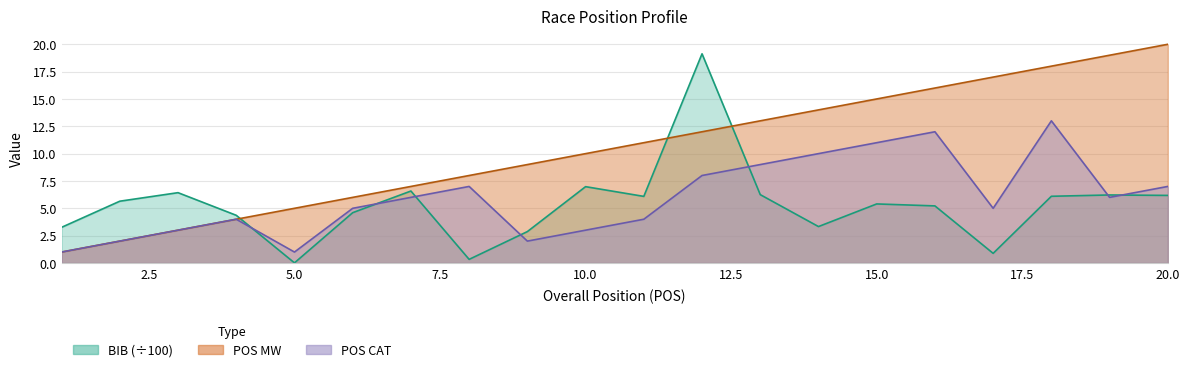

In BIB, how many points are higher than both neighbors (excluding endpoints)?

6